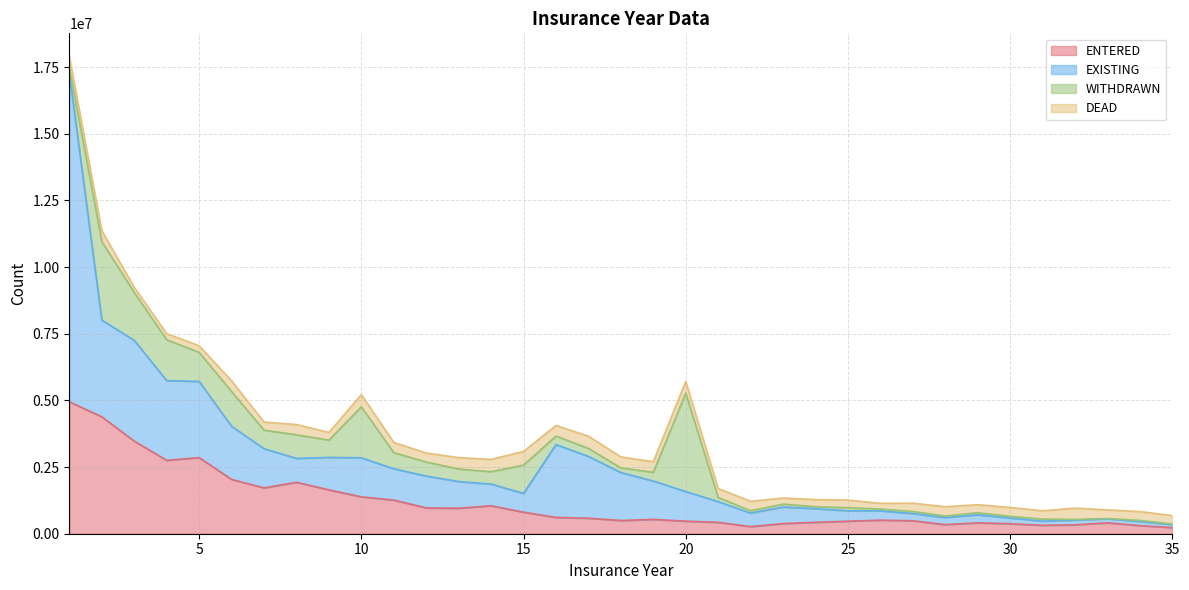

Which series has the largest total across all categories?

EXISTING